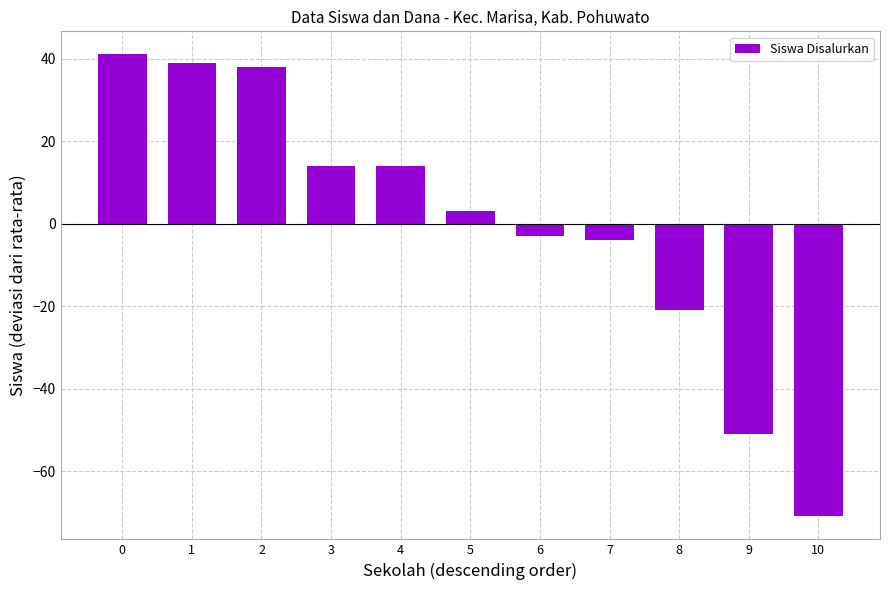

Reading right to left, extract all data points from this chart.

10=-70.9	9=-50.9	8=-20.9	7=-3.9	6=-2.9	5=3.1	4=14.1	3=14.1	2=38.1	1=39.1	0=41.1